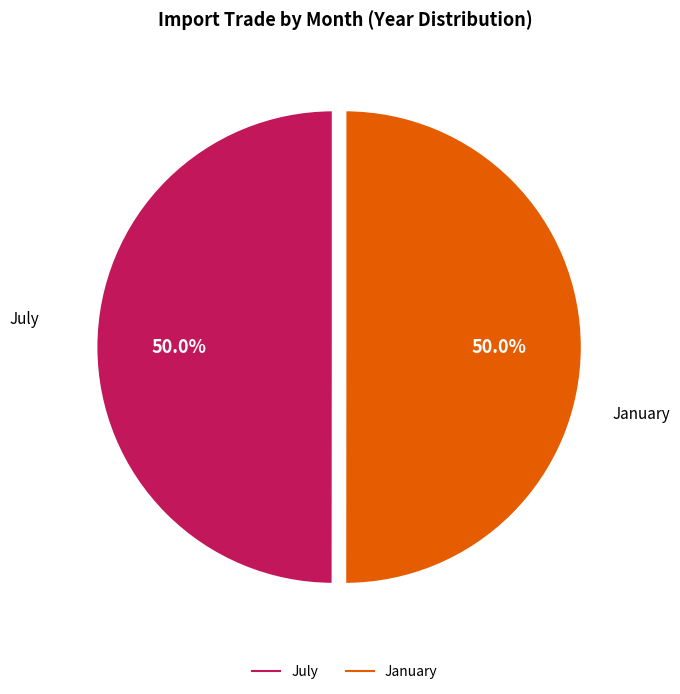

What is the ratio of the value at January to the value at July?

1.0